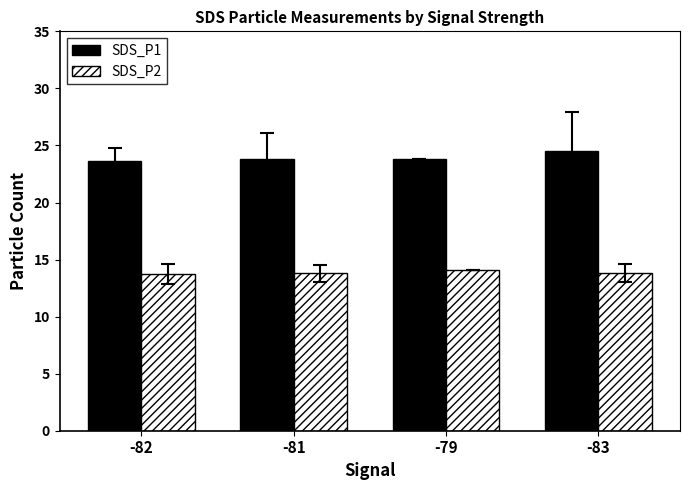

Is it true that SDS_P2 equals 3.2 at -79?

False